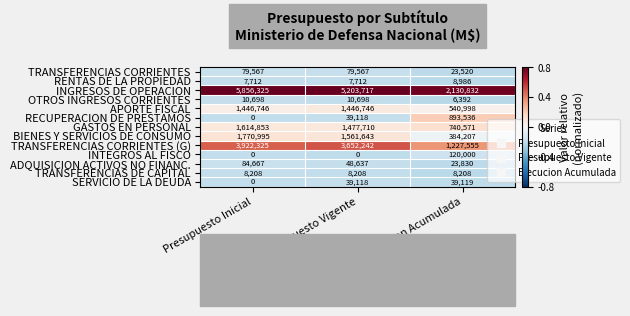

Which category has the lowest value in the INGRESOS DE OPERACION series?

Ejecucion Acumulada